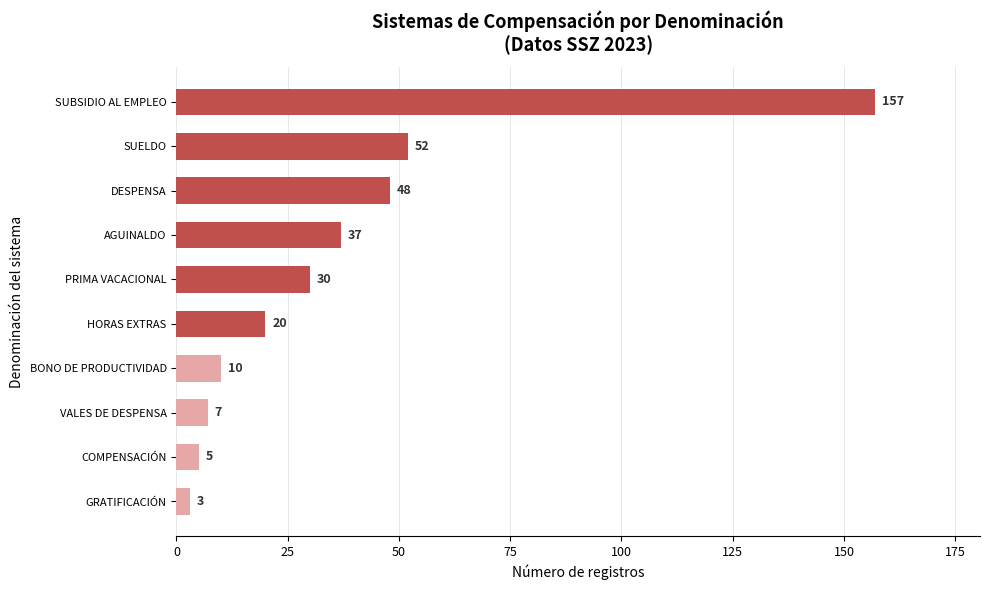

What is the change in value from COMPENSACIÓN to SUELDO?

+47